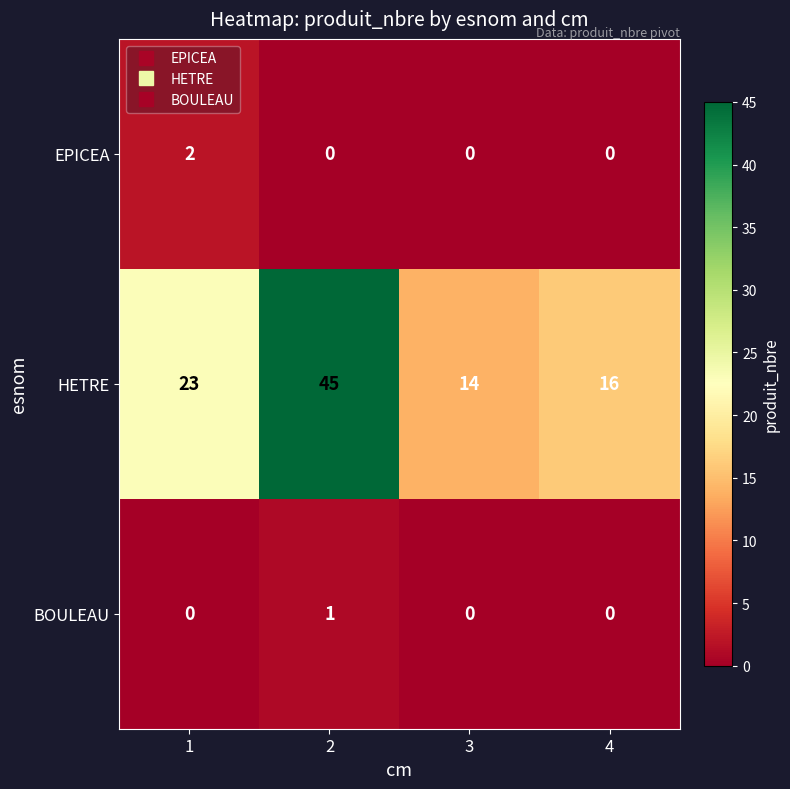

List the series in order of their peak value, lowest first.

BOULEAU, EPICEA, HETRE